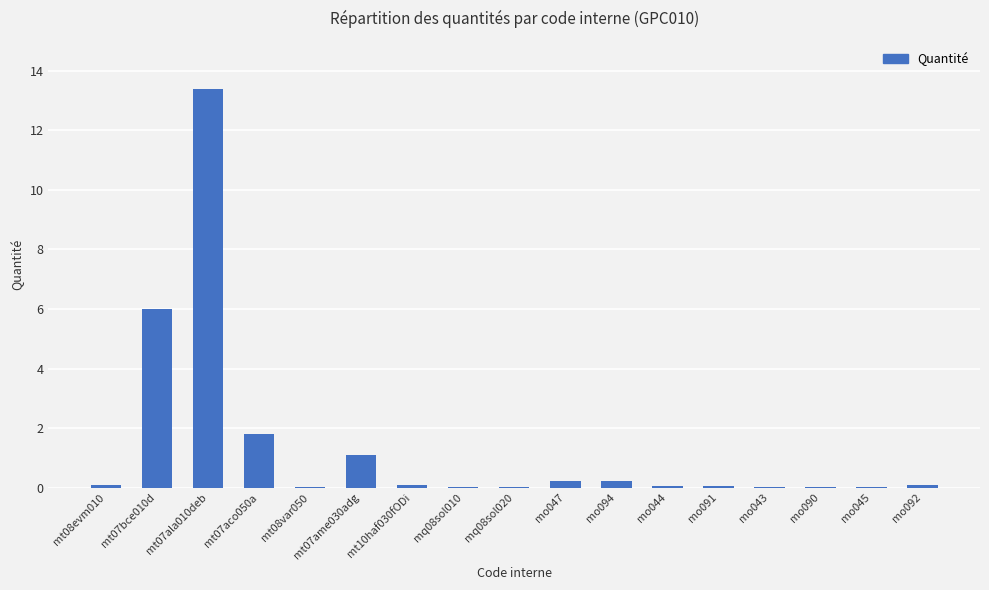

Which category has the highest value across all series?

mt07ala010deb